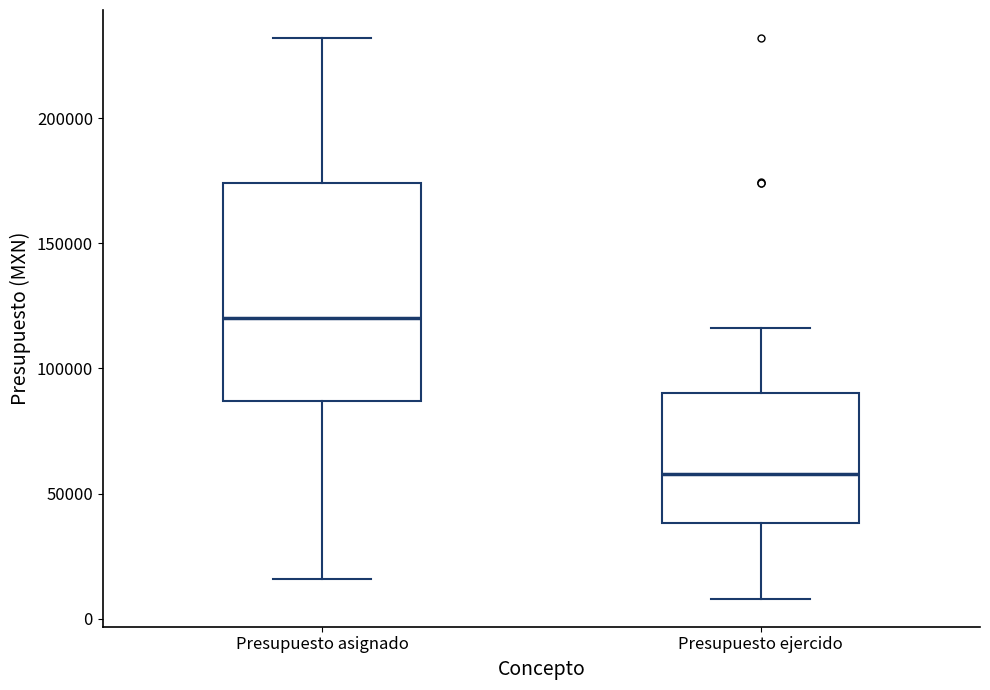

Where does the lower whisker of the box for Presupuesto ejercido end on the y-axis? The values are not printed on the chart, so give them approximately, as read against the axis.

10000